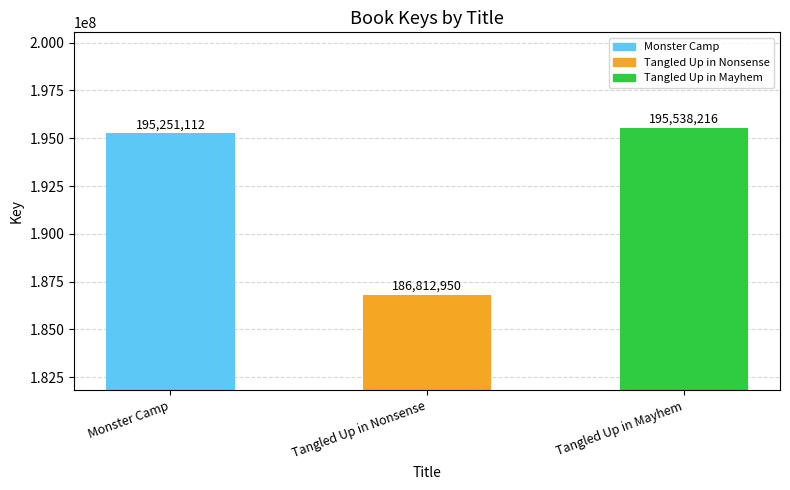

Reading right to left, list all the values displayed in this chart.

195538216	186812950	195251112